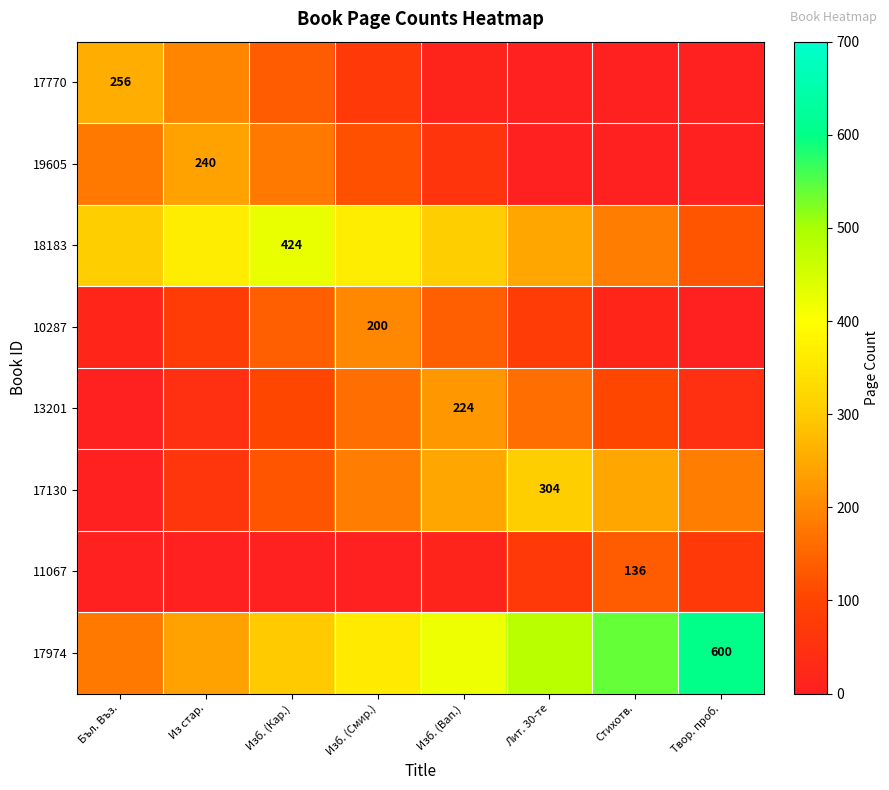

At which label does 10287 reach its minimum?

Твор. проб.